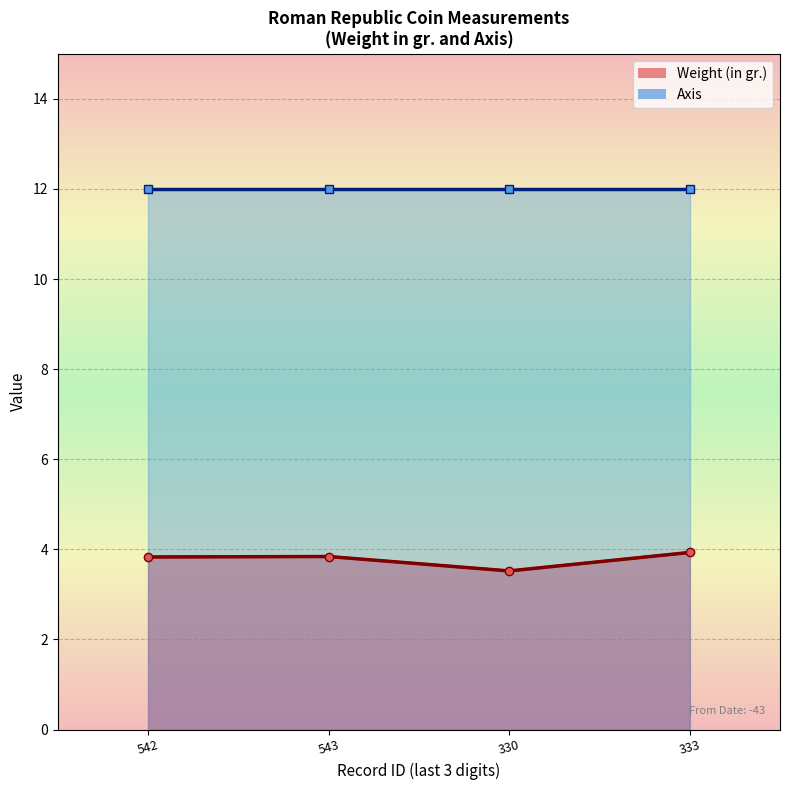

How many values are between 3 and 4?

4